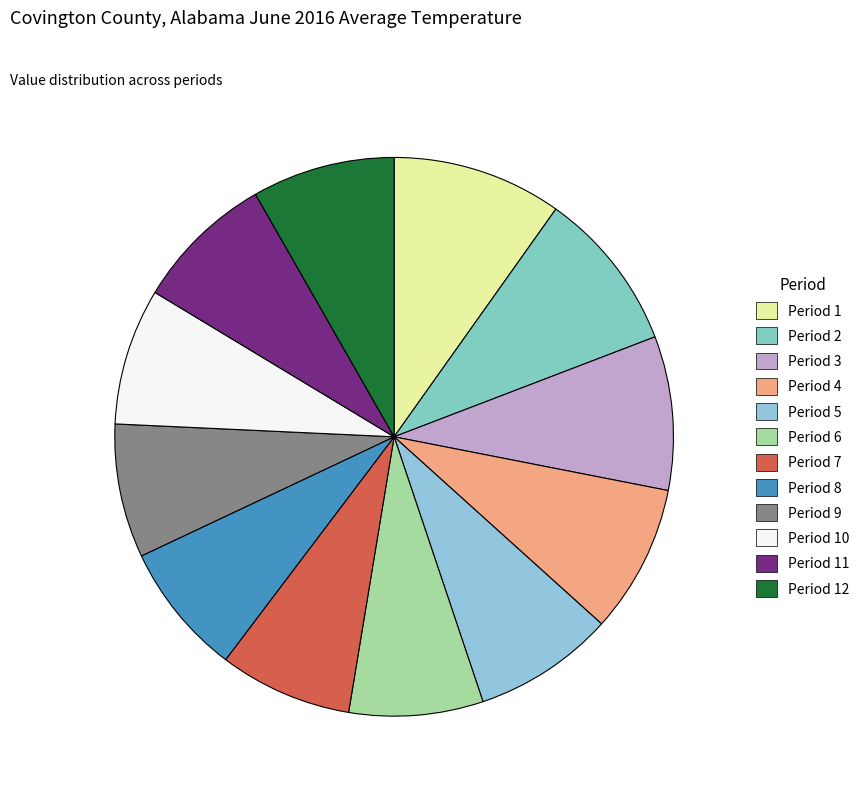

Is there a majority slice in this chart?

No